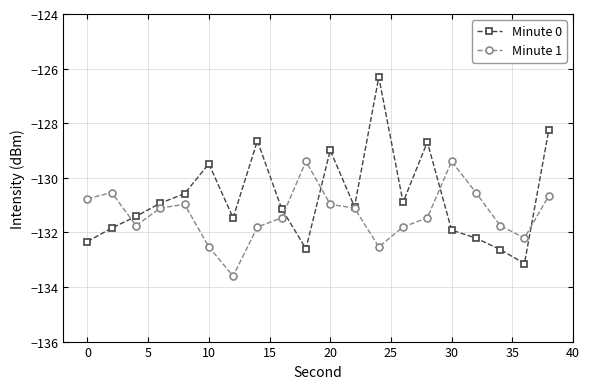

Does the chart have visible grid lines?

Yes